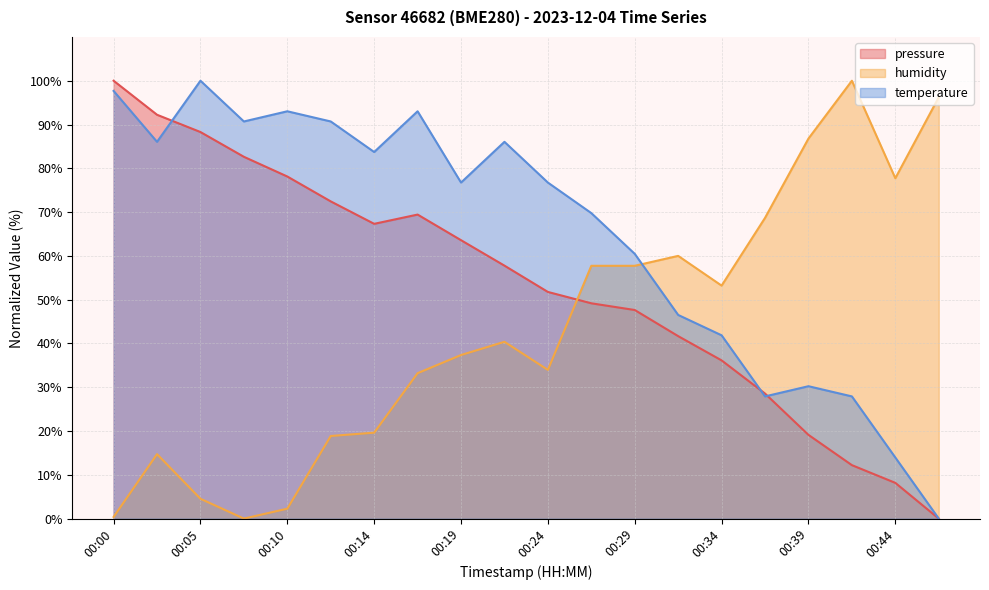

Reading left to right, transcribe all the data shown in this chart.

pressure: 00:00=100.0	00:02=92.2	00:05=88.3	00:07=82.6	00:10=78.1	00:12=72.4	00:14=67.3	00:17=69.4	00:19=63.6	00:22=57.8	00:24=51.8	00:27=49.2	00:29=47.6	00:32=41.7	00:34=36.1	00:37=28.6	00:39=19.1	00:41=12.2	00:44=8.2	00:46=0.0
humidity: 00:00=0.4	00:02=14.7	00:05=4.5	00:07=0.0	00:10=2.3	00:12=18.9	00:14=19.6	00:17=33.2	00:19=37.4	00:22=40.4	00:24=34.0	00:27=57.7	00:29=57.7	00:32=60.0	00:34=53.2	00:37=68.7	00:39=86.8	00:41=100.0	00:44=77.7	00:46=96.2
temperature: 00:00=97.7	00:02=86.0	00:05=100.0	00:07=90.7	00:10=93.0	00:12=90.7	00:14=83.7	00:17=93.0	00:19=76.7	00:22=86.0	00:24=76.7	00:27=69.8	00:29=60.5	00:32=46.5	00:34=41.9	00:37=27.9	00:39=30.2	00:41=27.9	00:44=14.0	00:46=0.0